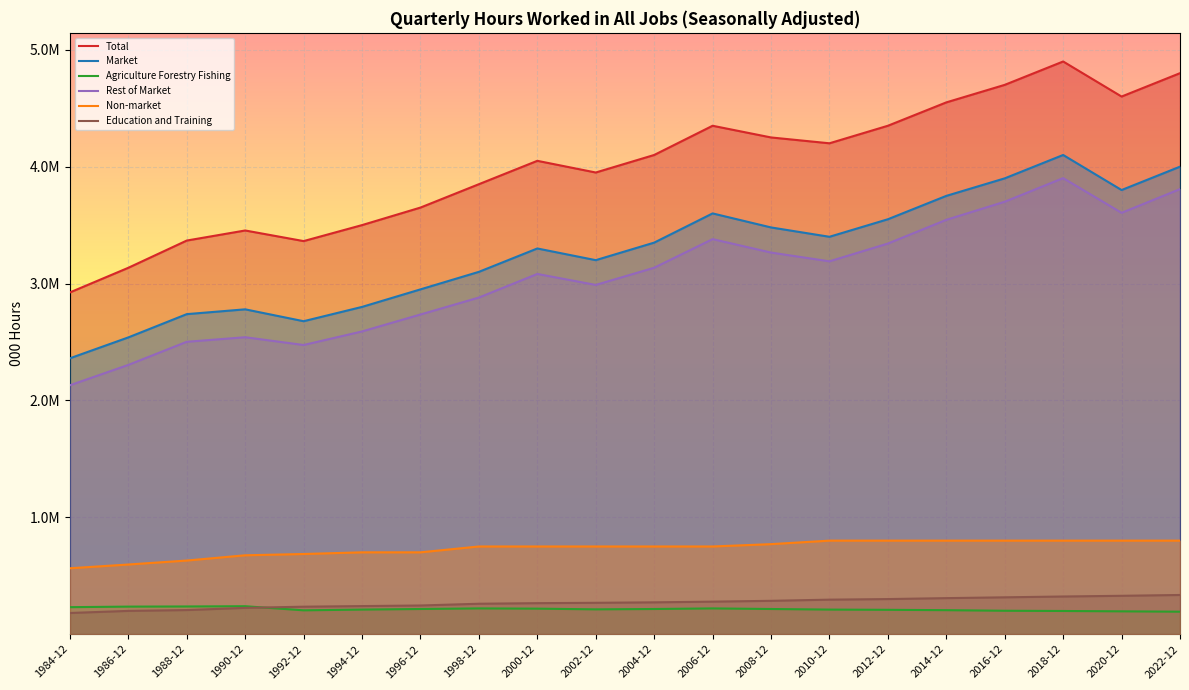

What is the difference between the Market values at 2004-12 and 1990-12?

570742.5